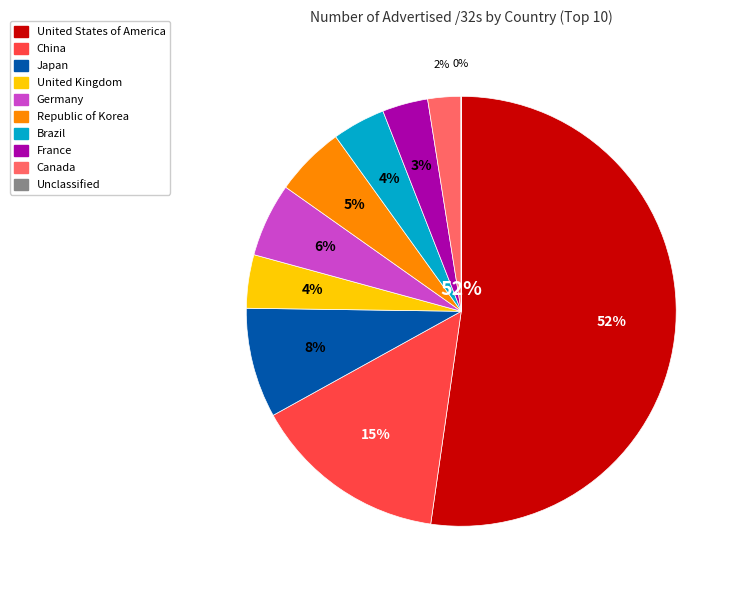

How many slices are in this pie chart?

10